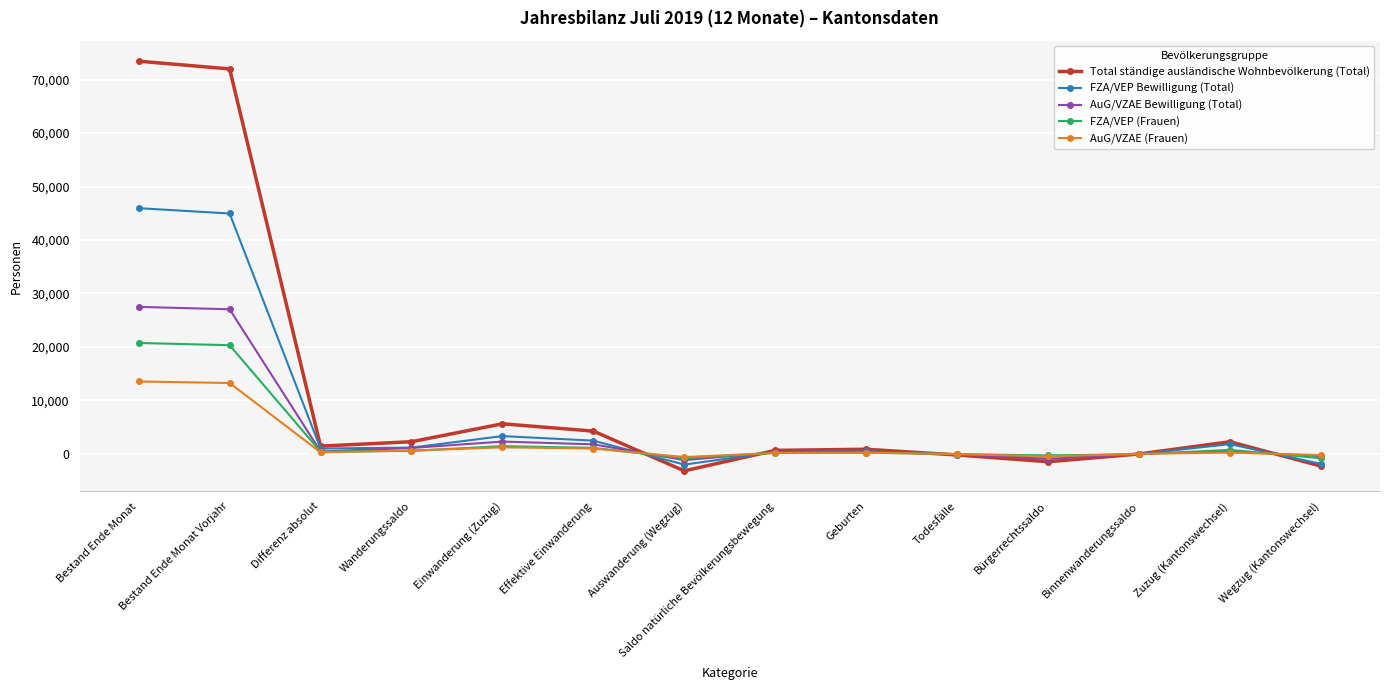

What is the difference between the highest and lowest values at Bestand Ende Monat Vorjahr?

58757